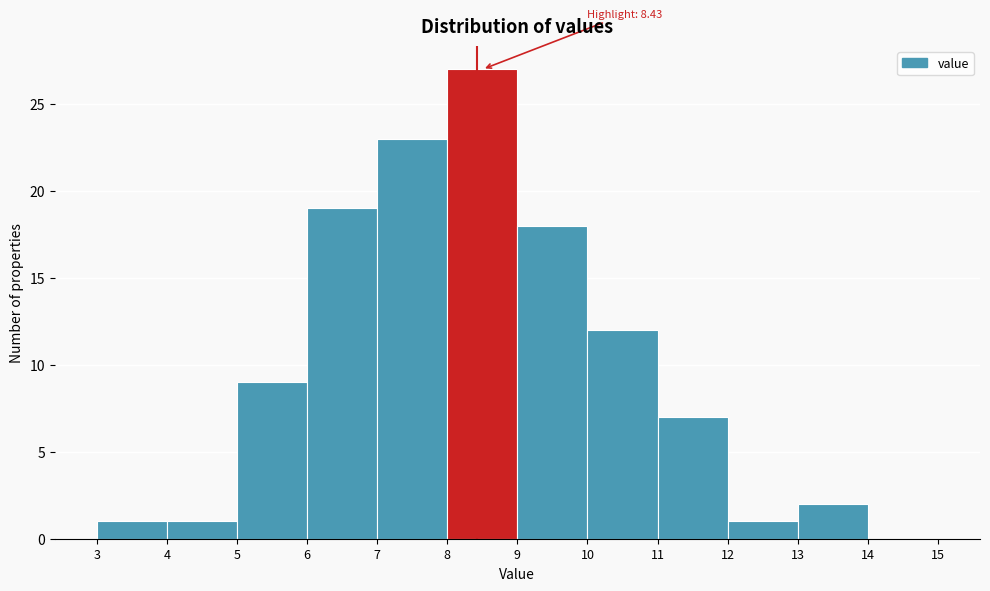

Which range on the x-axis has the tallest bar?

8 to 9